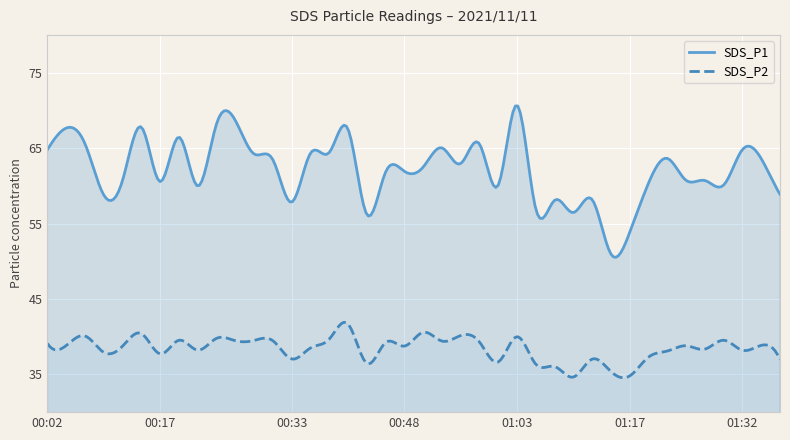

The SDS_P1 series shows 92.3 at 13. True or false?

False